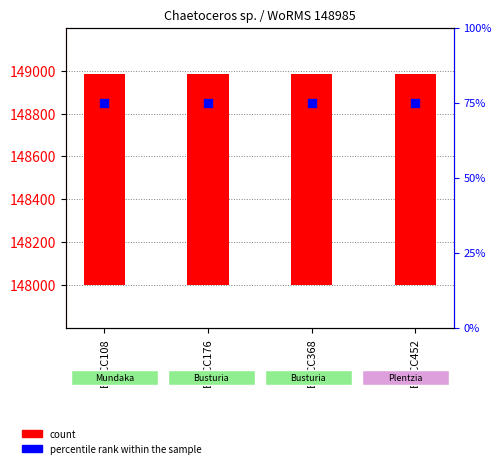

At which category is the sum across all series the highest?

BMCC108